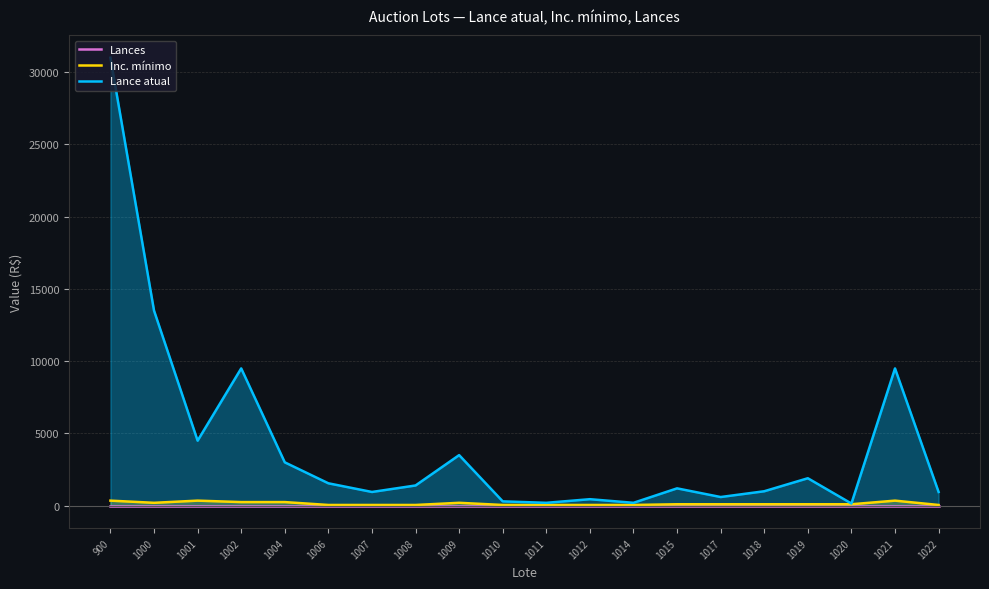

At how many categories does at least one series exceed 24730?

1